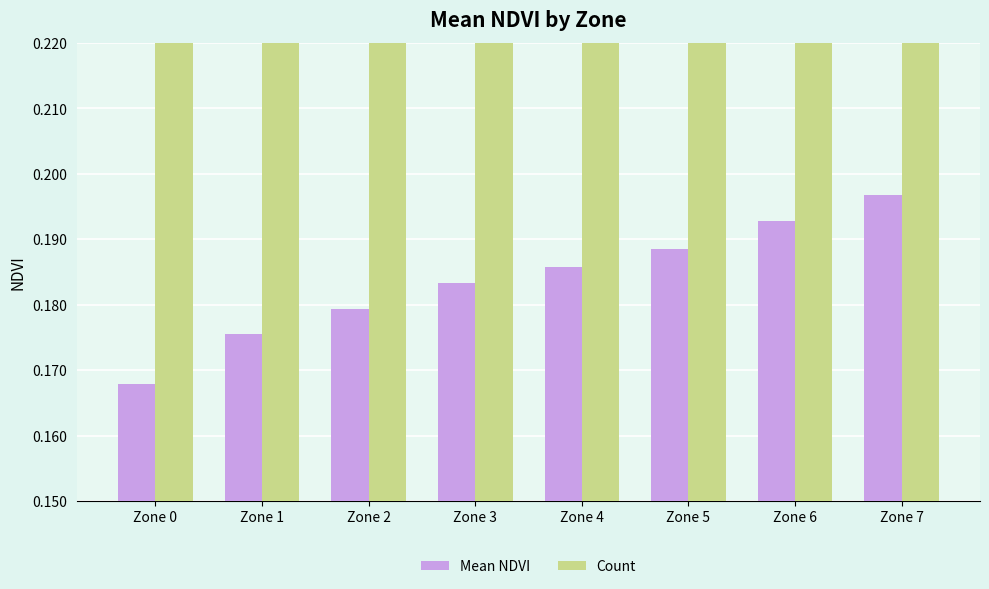

Which series changed the most between Zone 6 and Zone 7?

Count